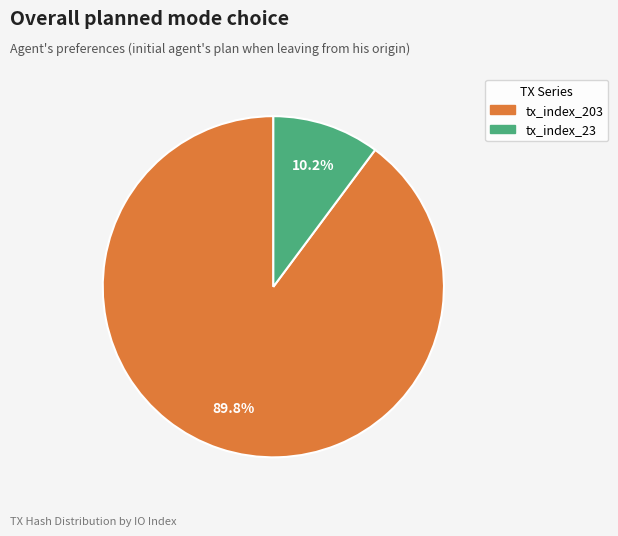

Rank the categories by value from lowest to highest.

tx_index_23, tx_index_203